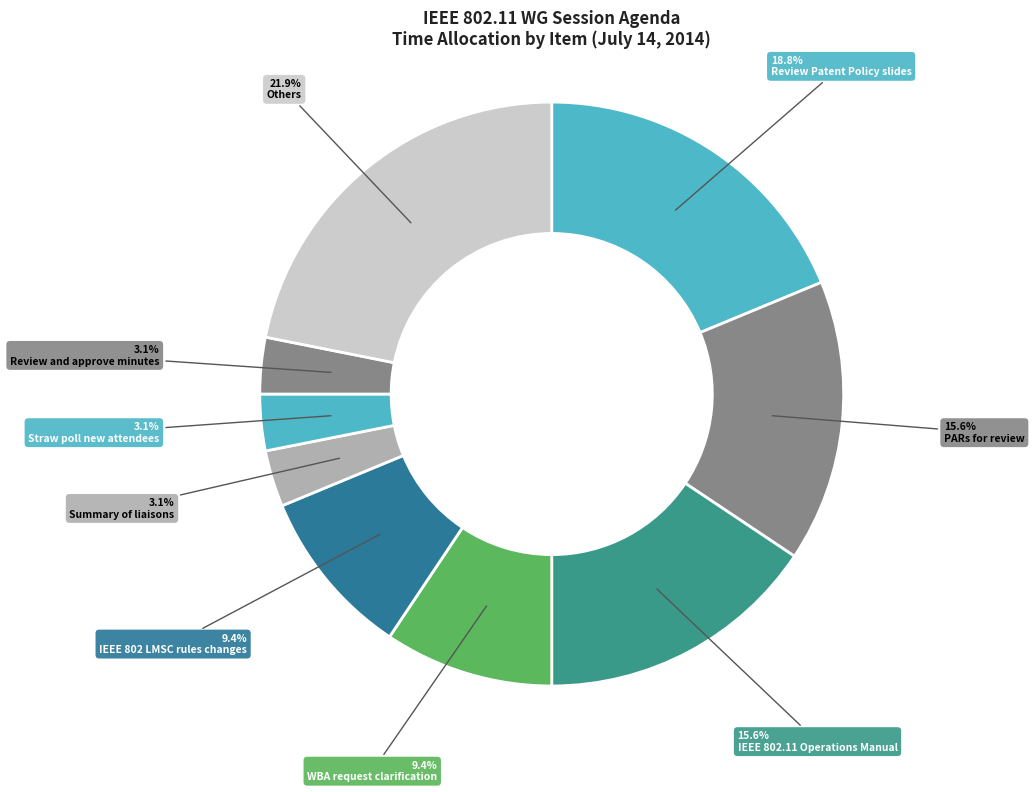

Is there a majority slice in this chart?

No